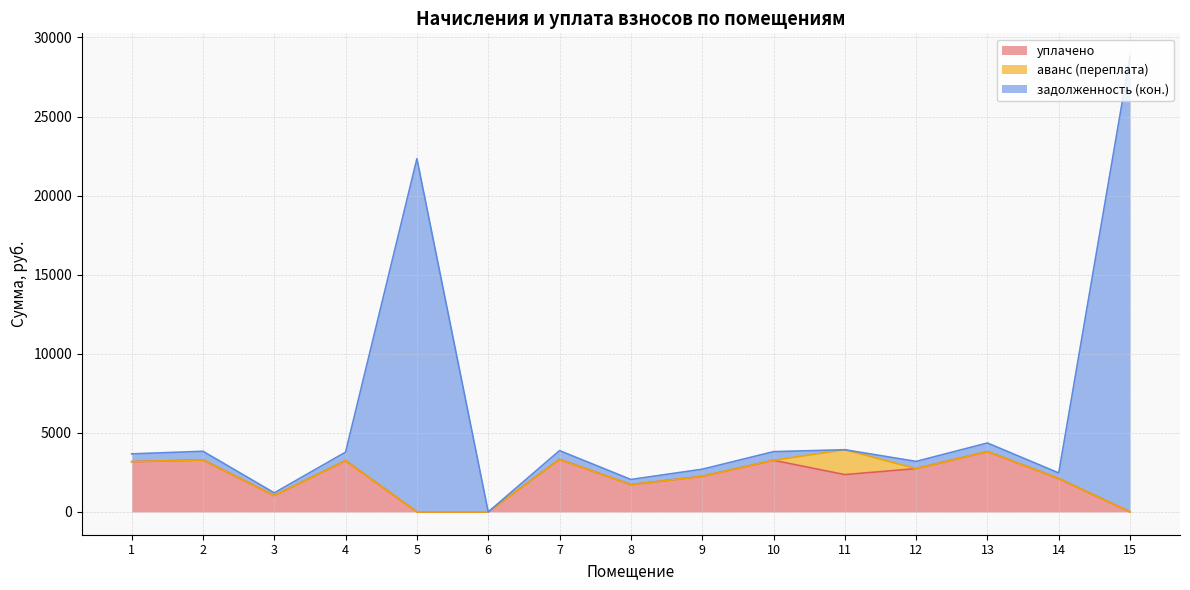

Where is уплачено nearest to the value 1906?

8